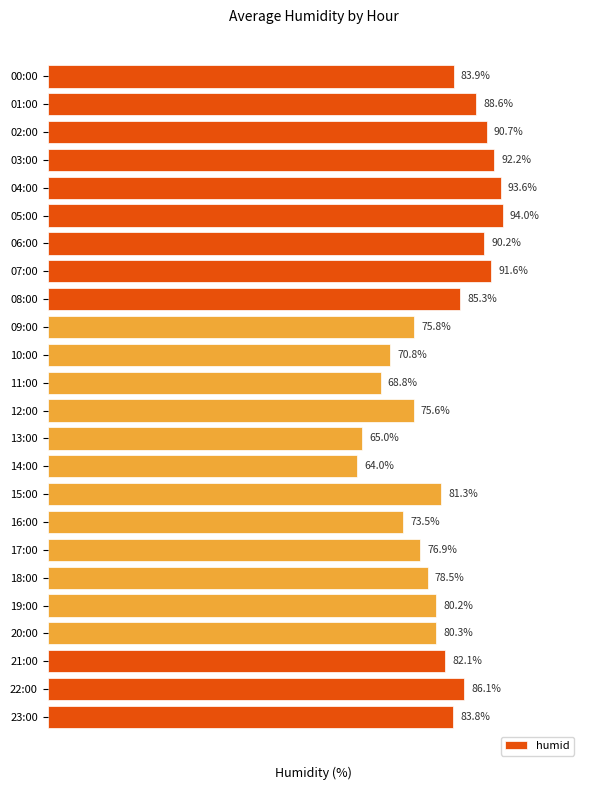

At which category does the chart reach its peak across all series?

05:00